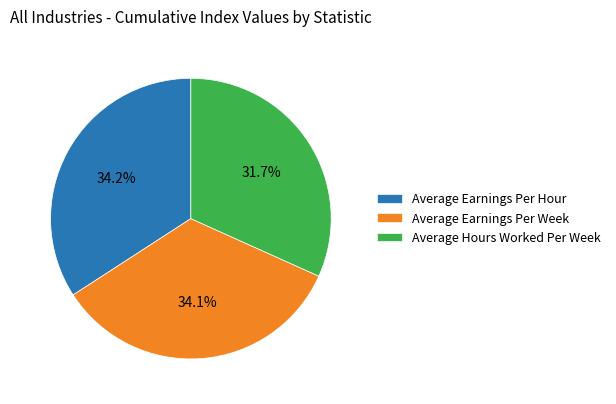

What is the ratio of the value at Average Earnings Per Week to the value at Average Hours Worked Per Week?

1.1